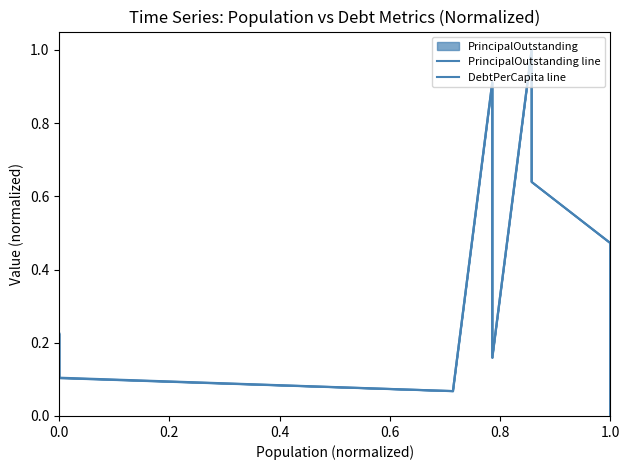

List the series in order of their peak value, lowest first.

PrincipalOutstanding line, DebtPerCapita line